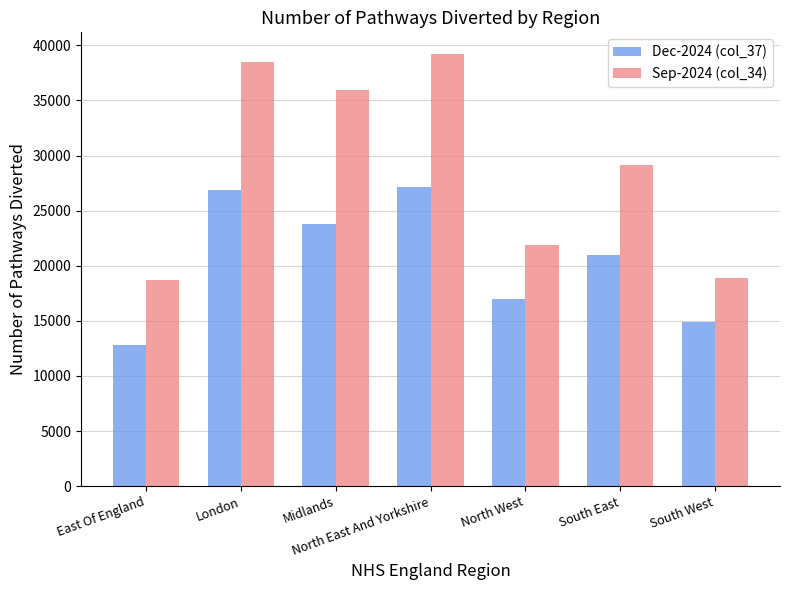

Which series has the largest range (max minus min)?

Sep-2024 (col_34)